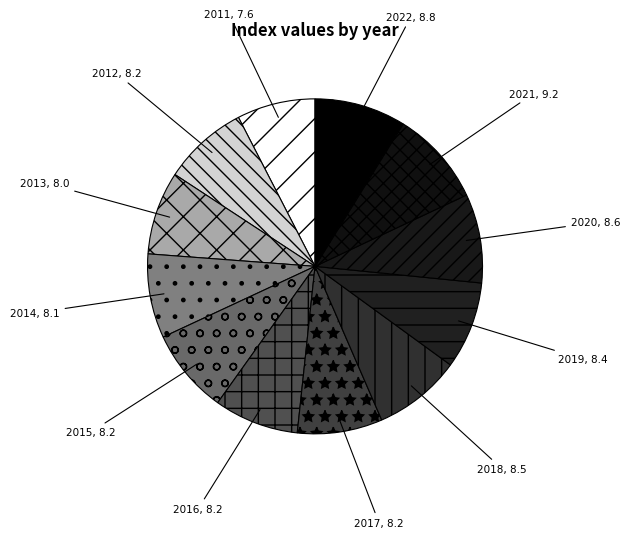

Approximately how many times larger is the value at 2018 compared to 2020?

1.0